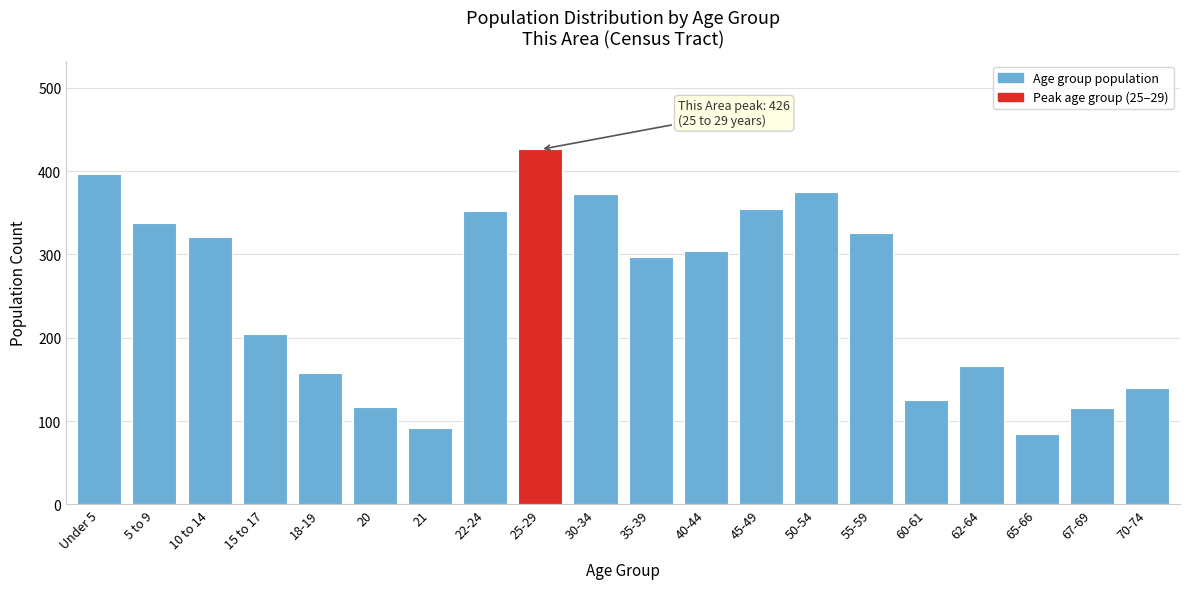

The value at 62-64 is 166. True or false?

True